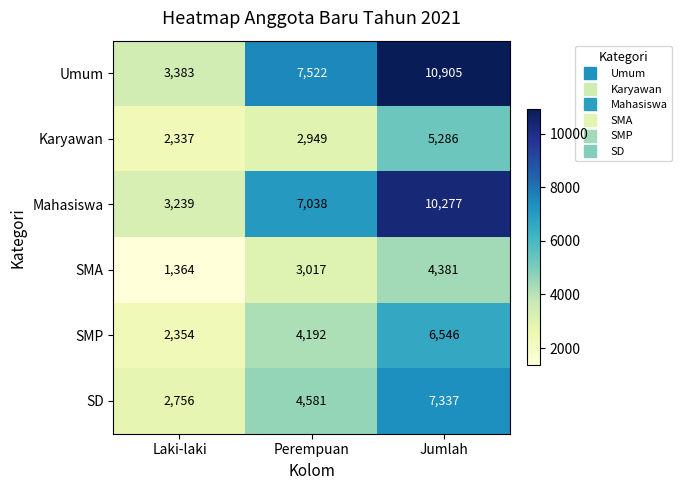

Reading left to right, extract all data points from this chart.

Umum: 3383	7522	10905
Karyawan: 2337	2949	5286
Mahasiswa: 3239	7038	10277
SMA: 1364	3017	4381
SMP: 2354	4192	6546
SD: 2756	4581	7337